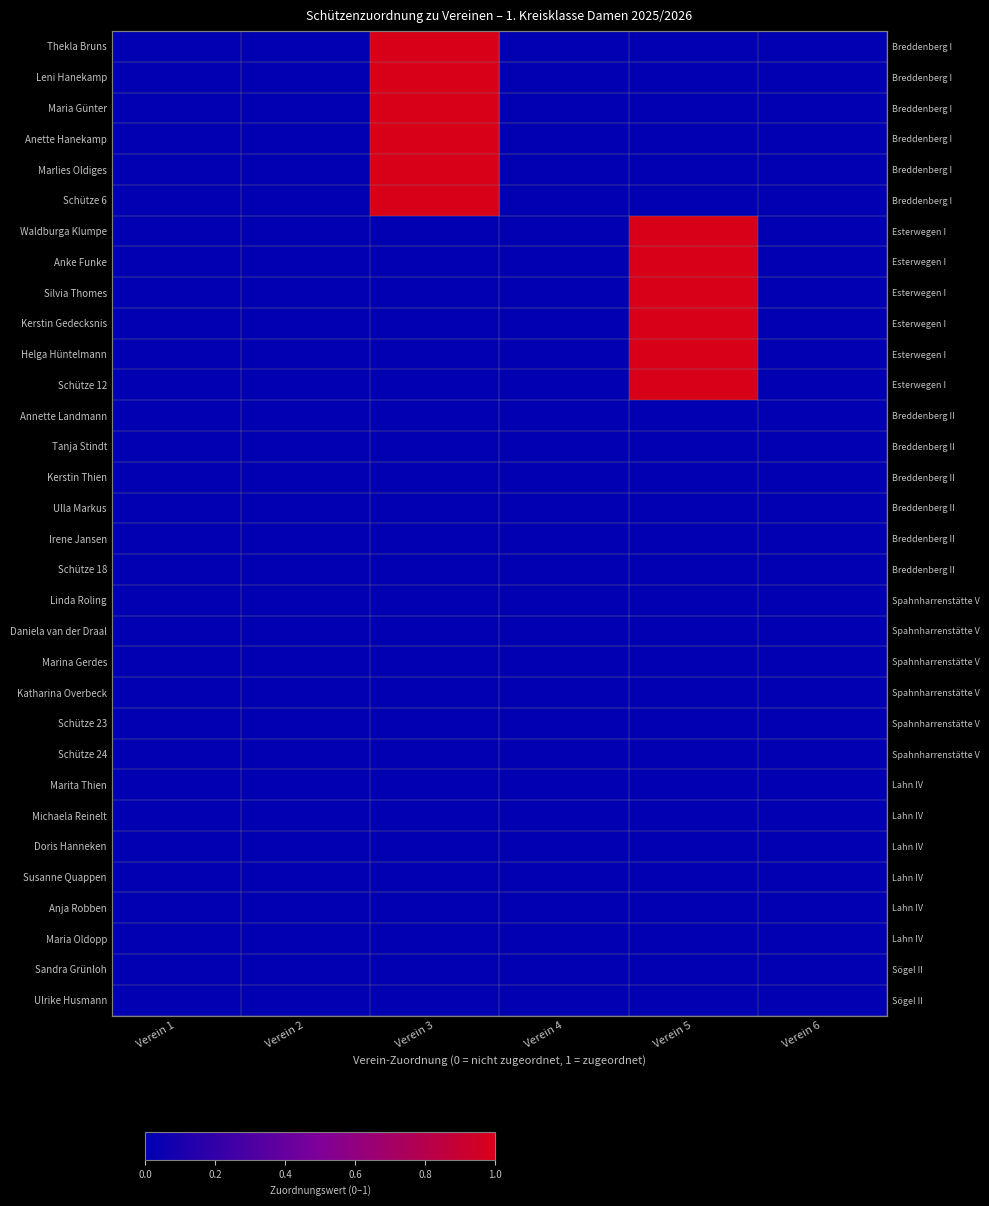

Between Verein 2 and Verein 4, which is larger?

Verein 2